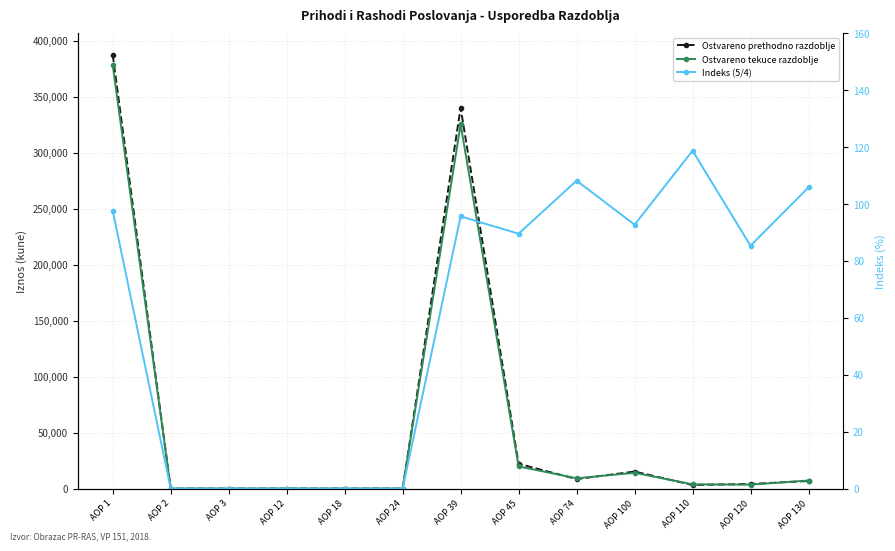

True or false: Indeks (5/4) has a value of 157.5 at AOP 1.

False